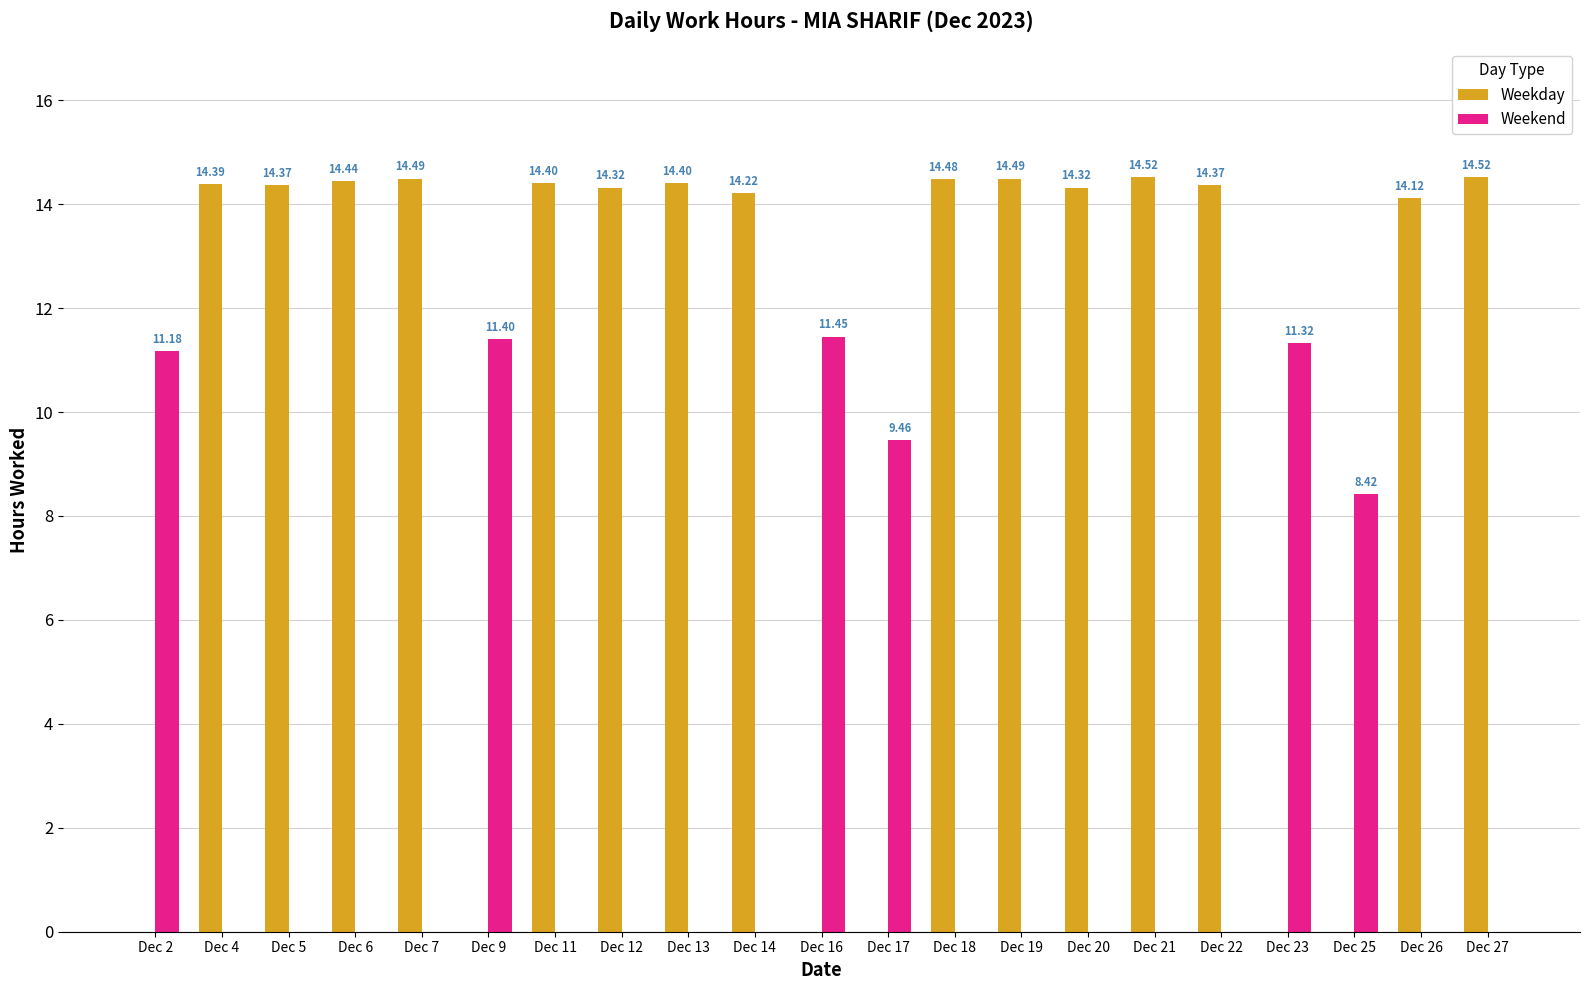

Which series has the largest total across all categories?

Weekday